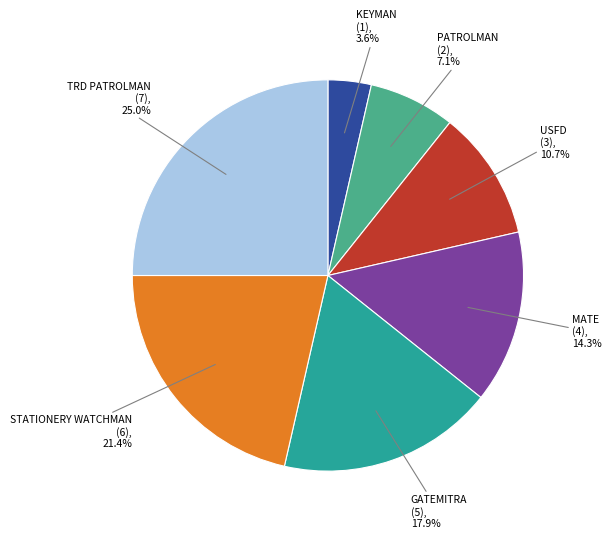

Count the number of slices in the pie.

7